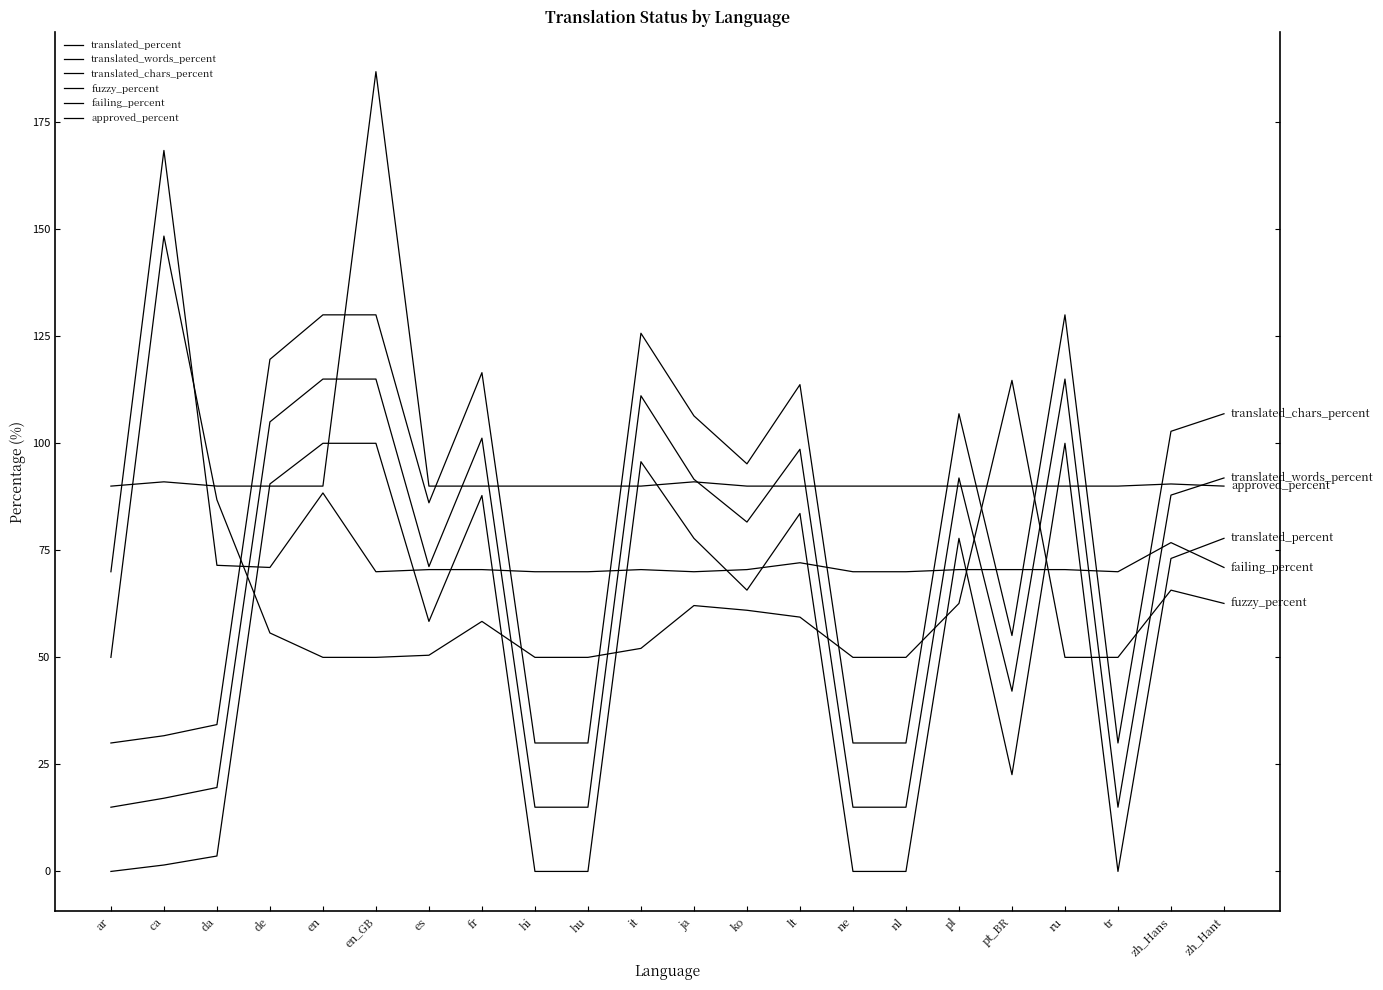

The value of translated_percent at zh_Hans is 73.1. True or false?

True